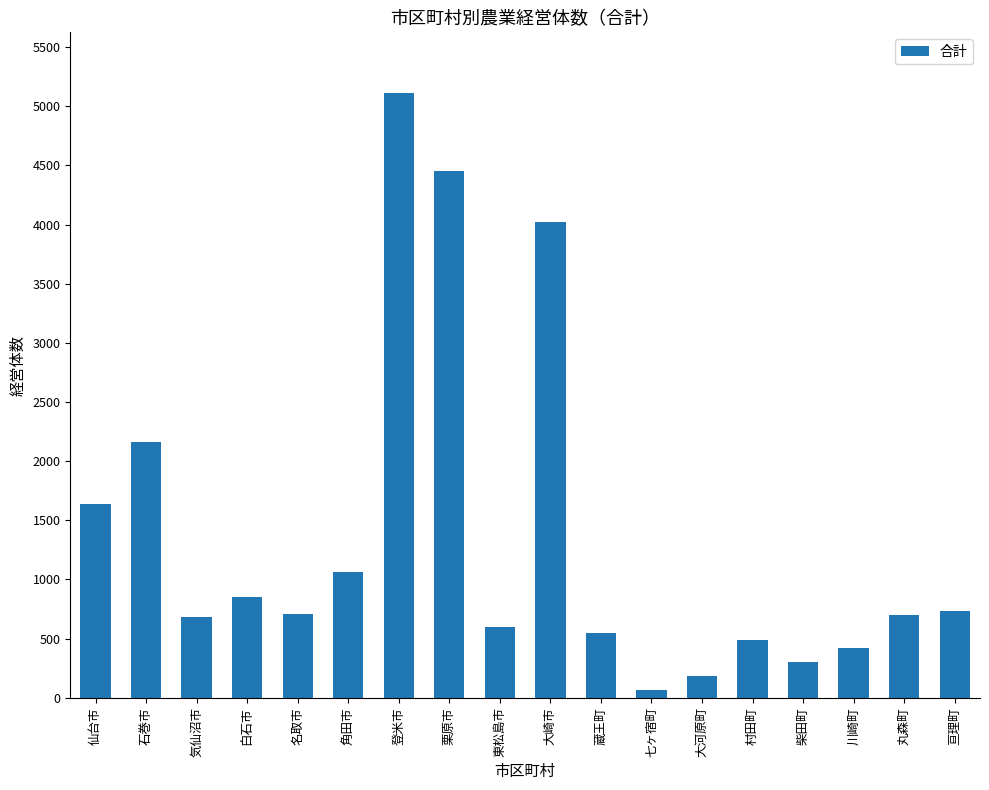

The value at 仙台市 is 1641. True or false?

True